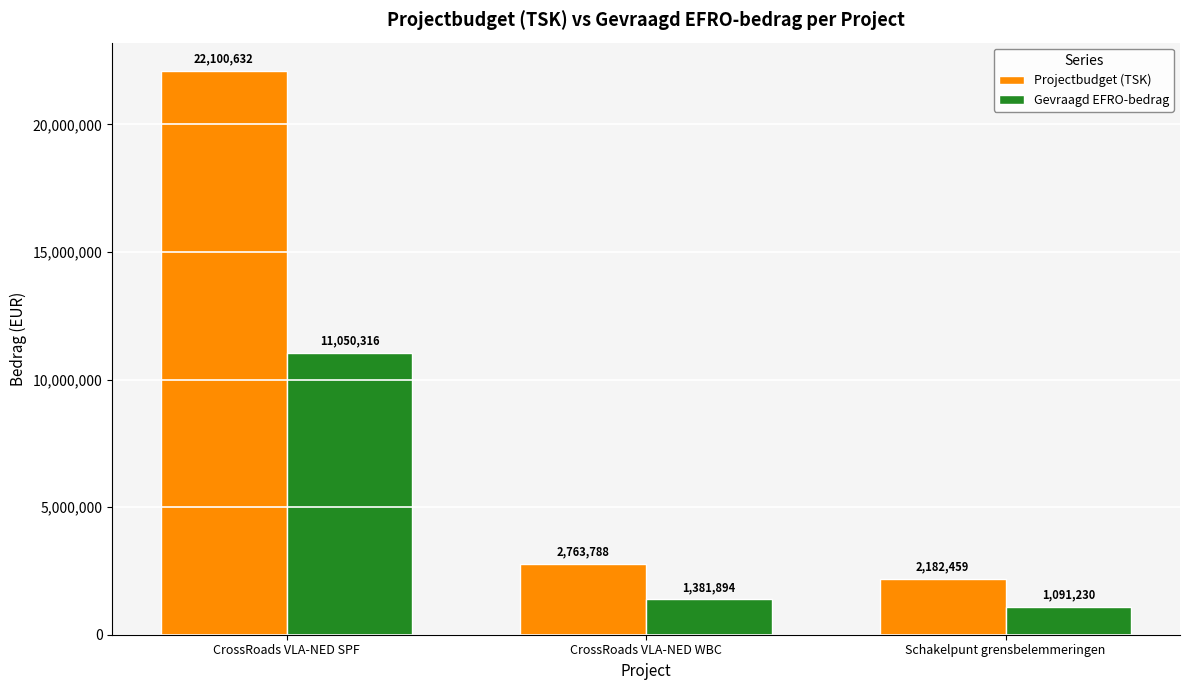

What is the value of the Gevraagd EFRO-bedrag bar at the 3rd from the left?

1091229.7